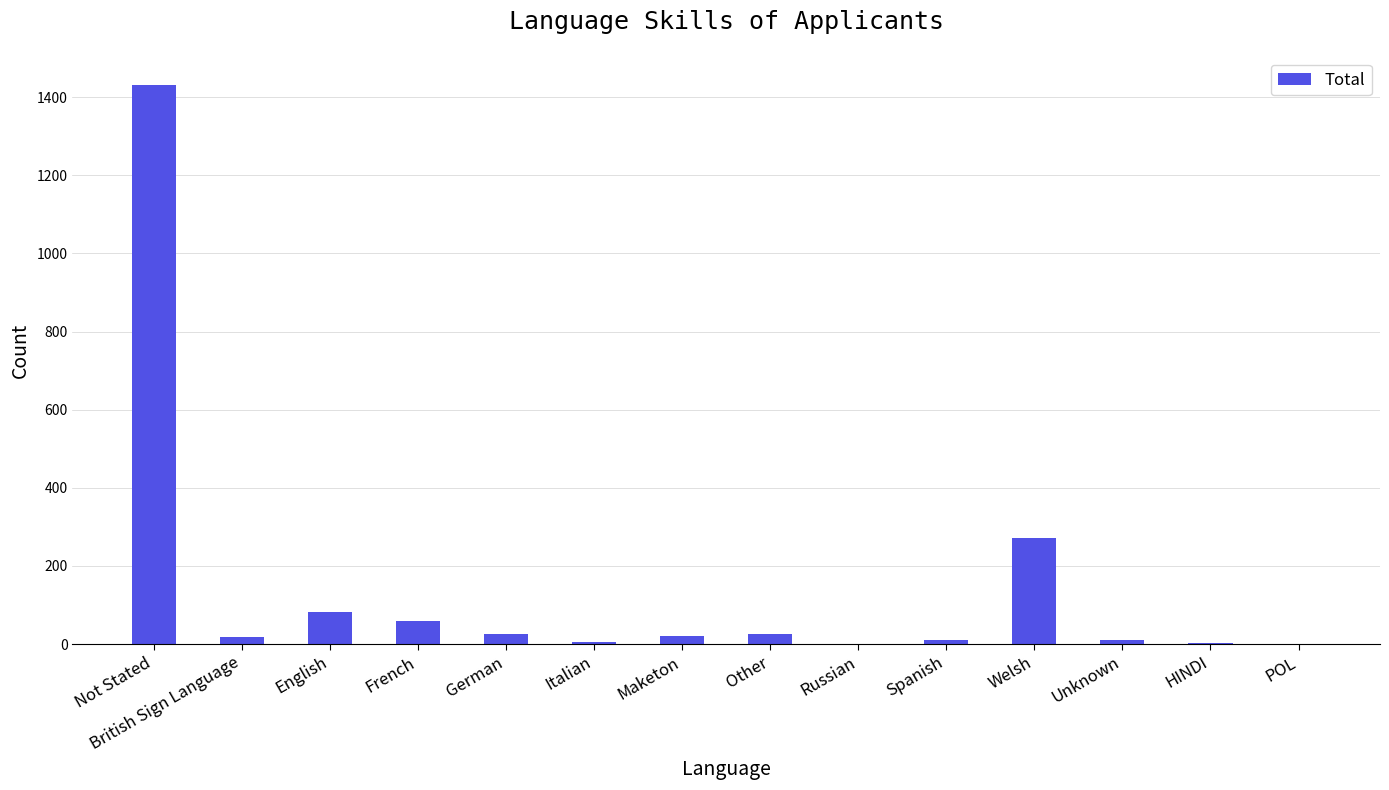

What is the average value?

140